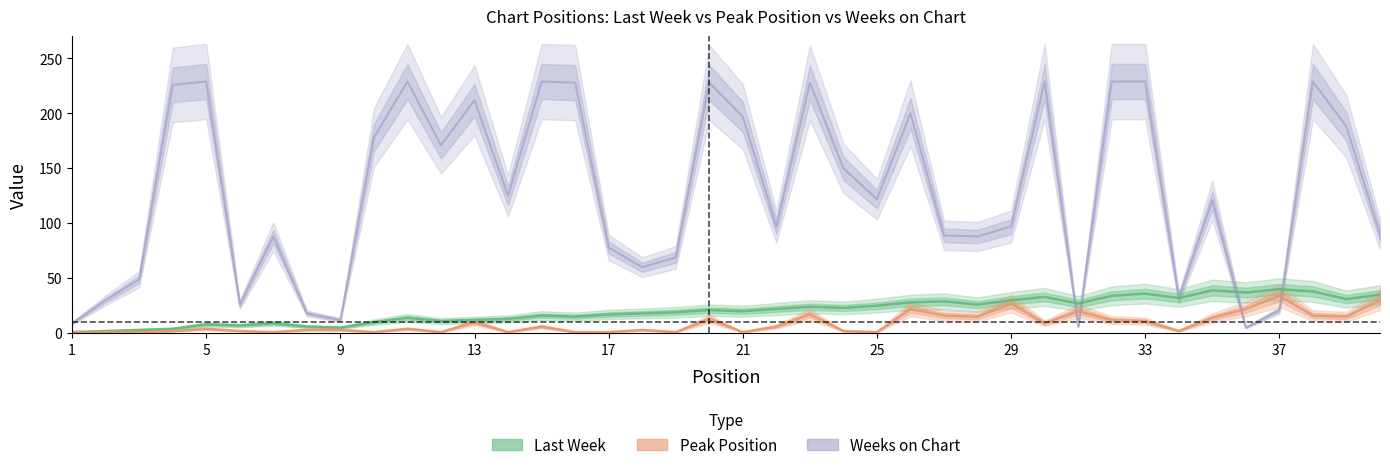

At which label does Weeks on Chart first exceed 122?

4